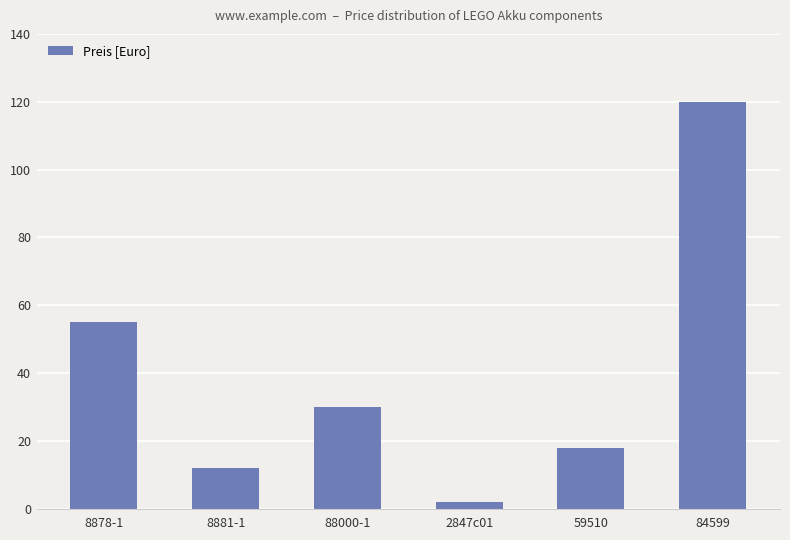

Rank the categories by value from lowest to highest.

2847c01, 8881-1, 59510, 88000-1, 8878-1, 84599